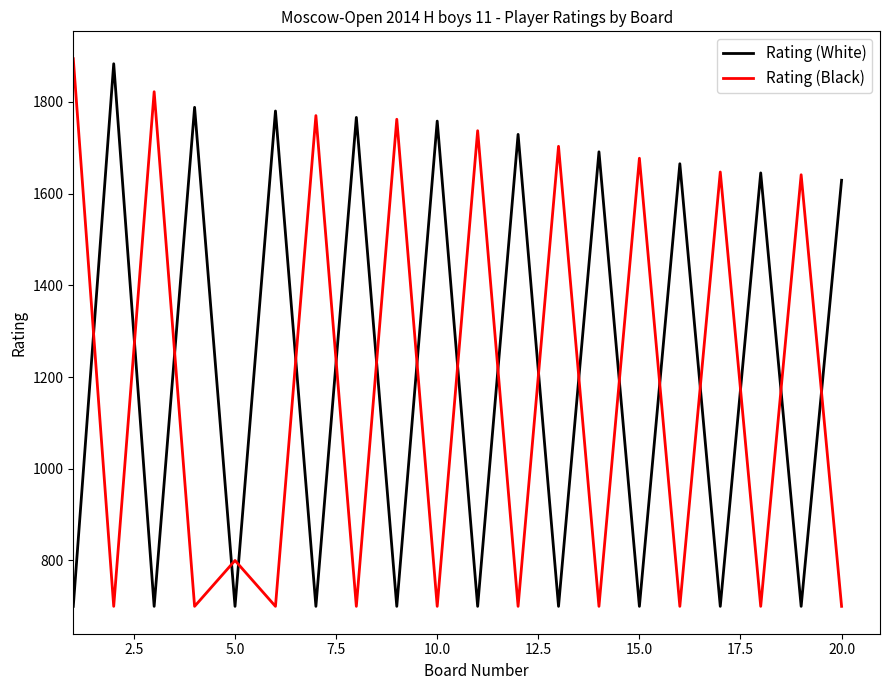

True or false: Rating (Black) and Rating (White) cross at least once.

True